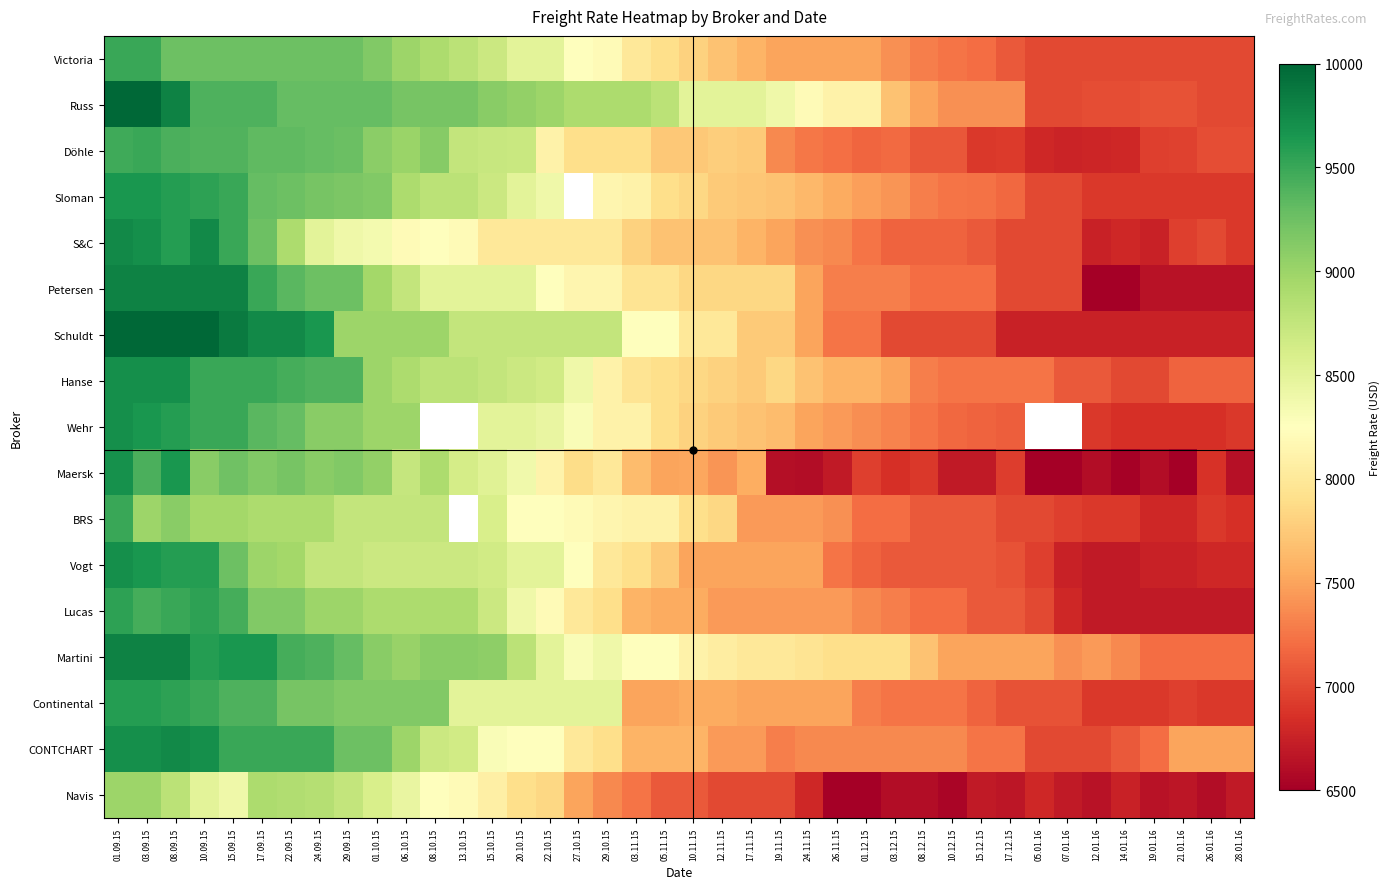

What is the difference between the maximum and second lowest values in the CONTCHART series?

2750.0